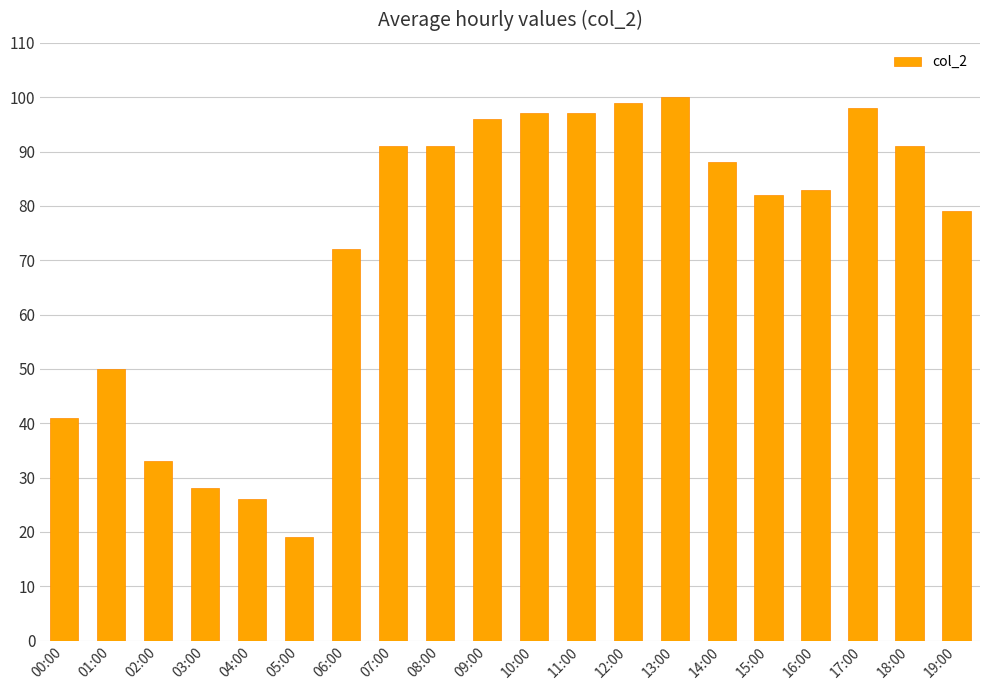

Is it true that the value at 04:00 is 26?

True